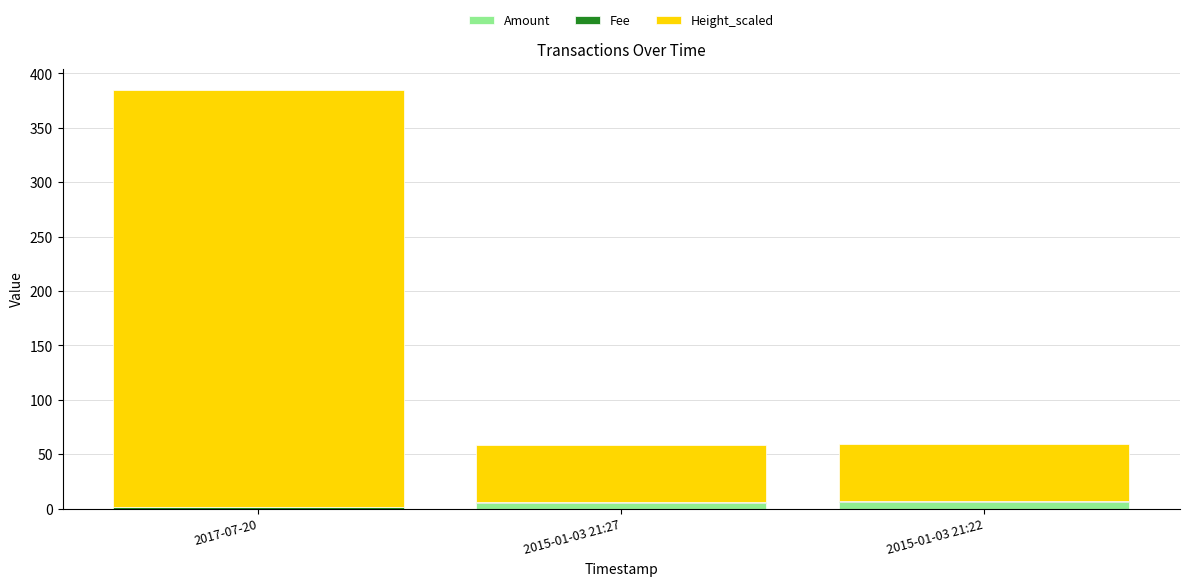

At which category is the sum across all series the highest?

2017-07-20